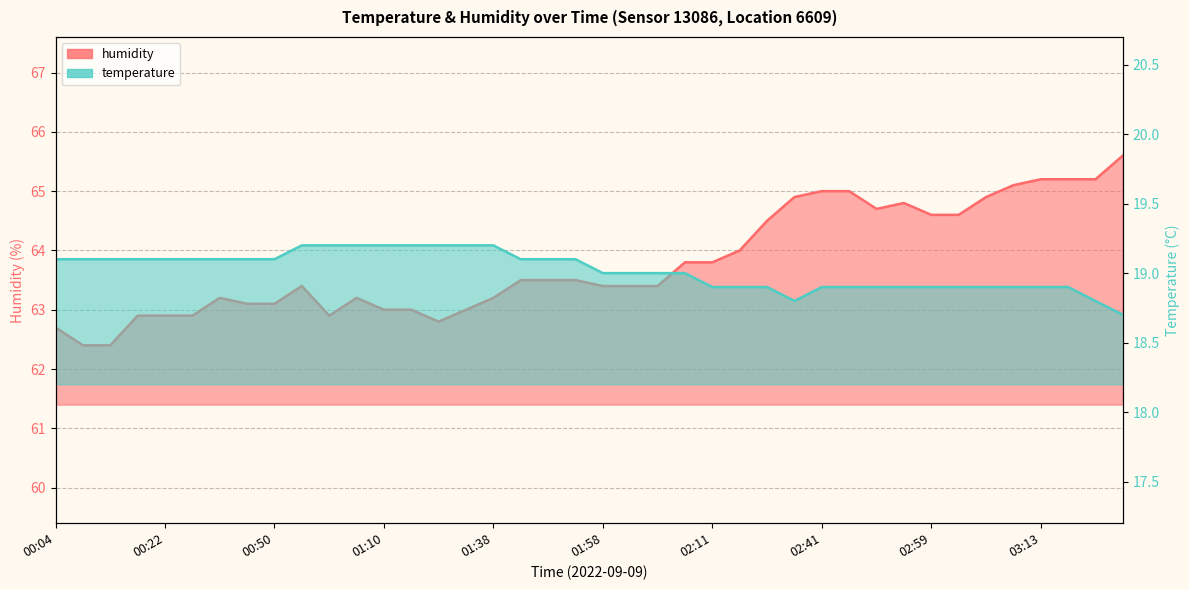

At which category does the chart reach its peak across all series?

03:33